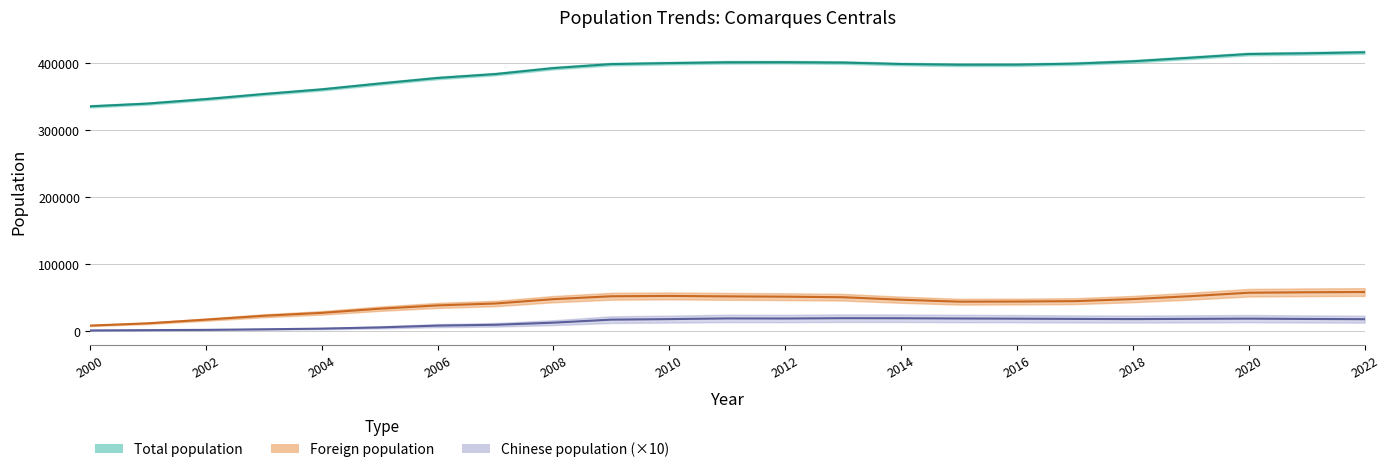

How many data points in Chinese population are above 17470?

11